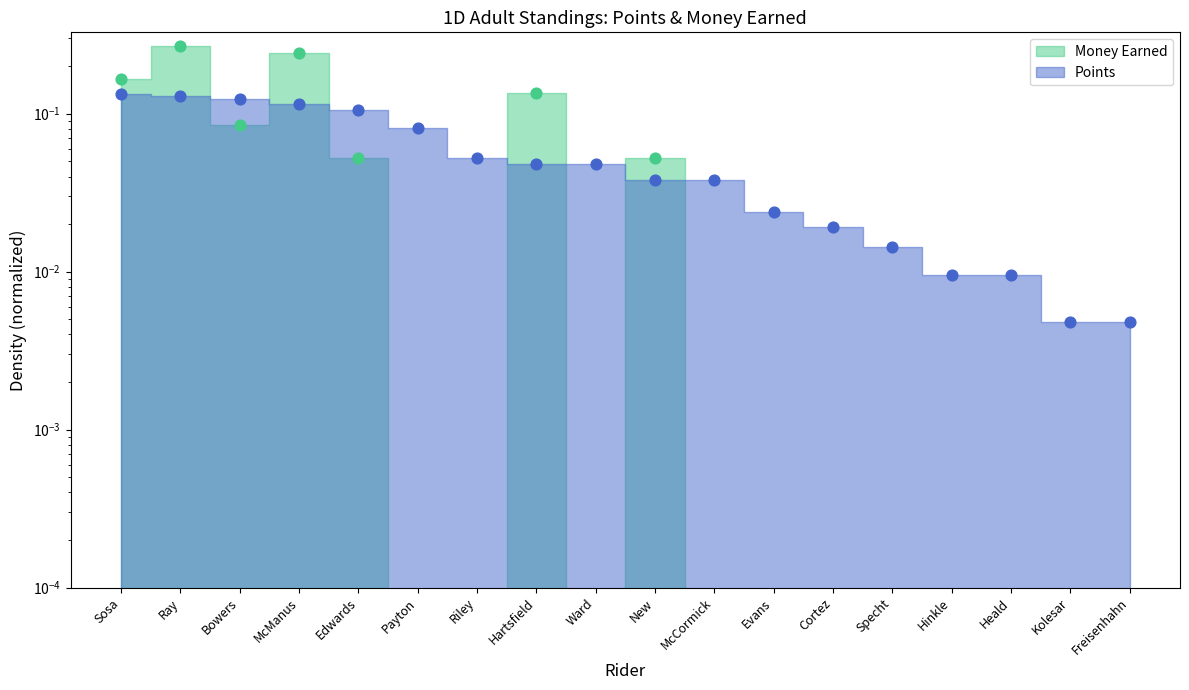

Which series has the largest total across all categories?

Points